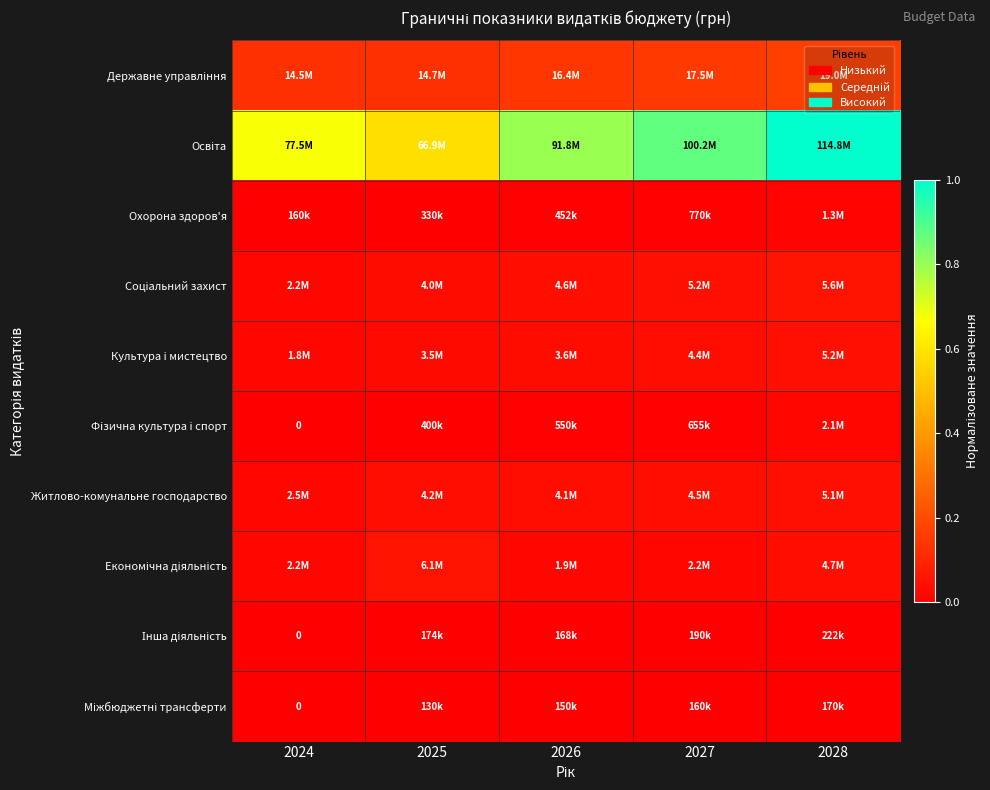

The Державне управління series shows 0.1 at 2025. True or false?

True